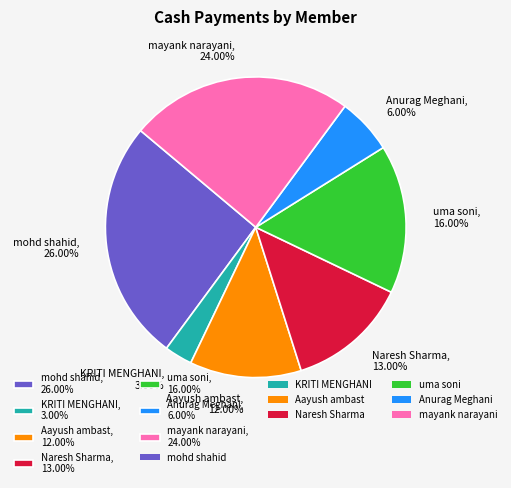

Is the sum of Aayush ambast and uma soni greater than half?

No